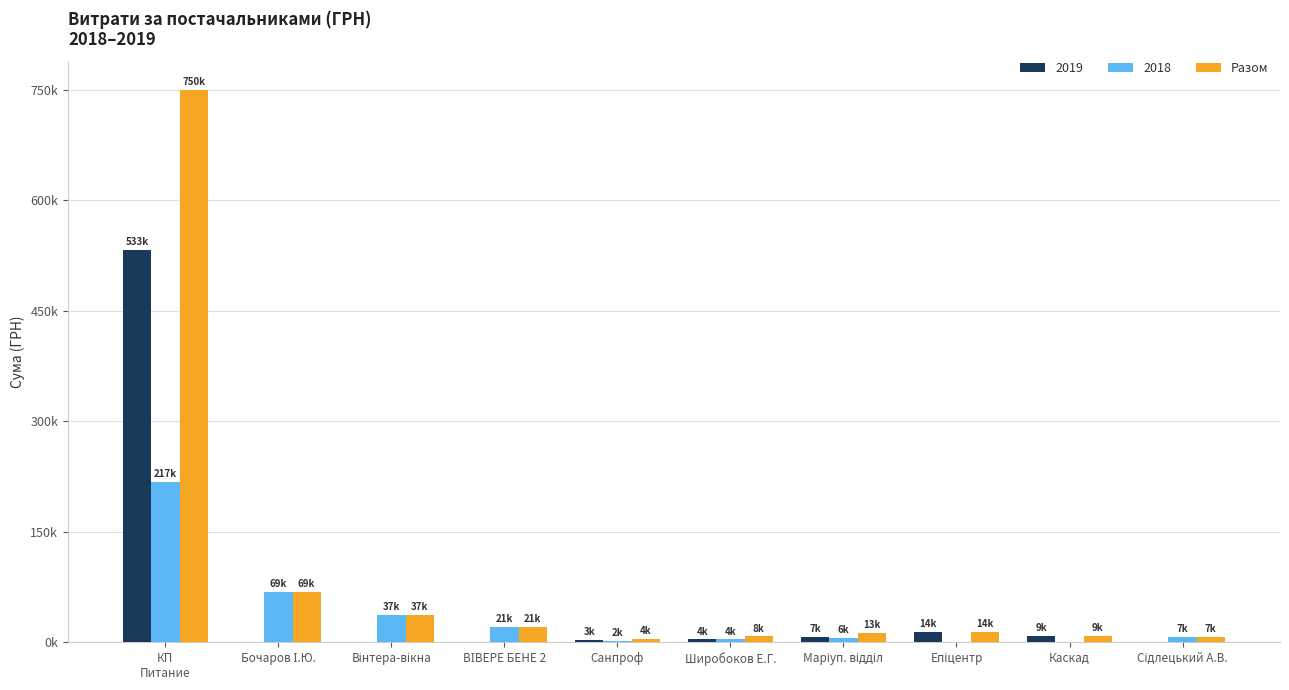

What are all the series names shown in the legend?

2019, 2018, Разом